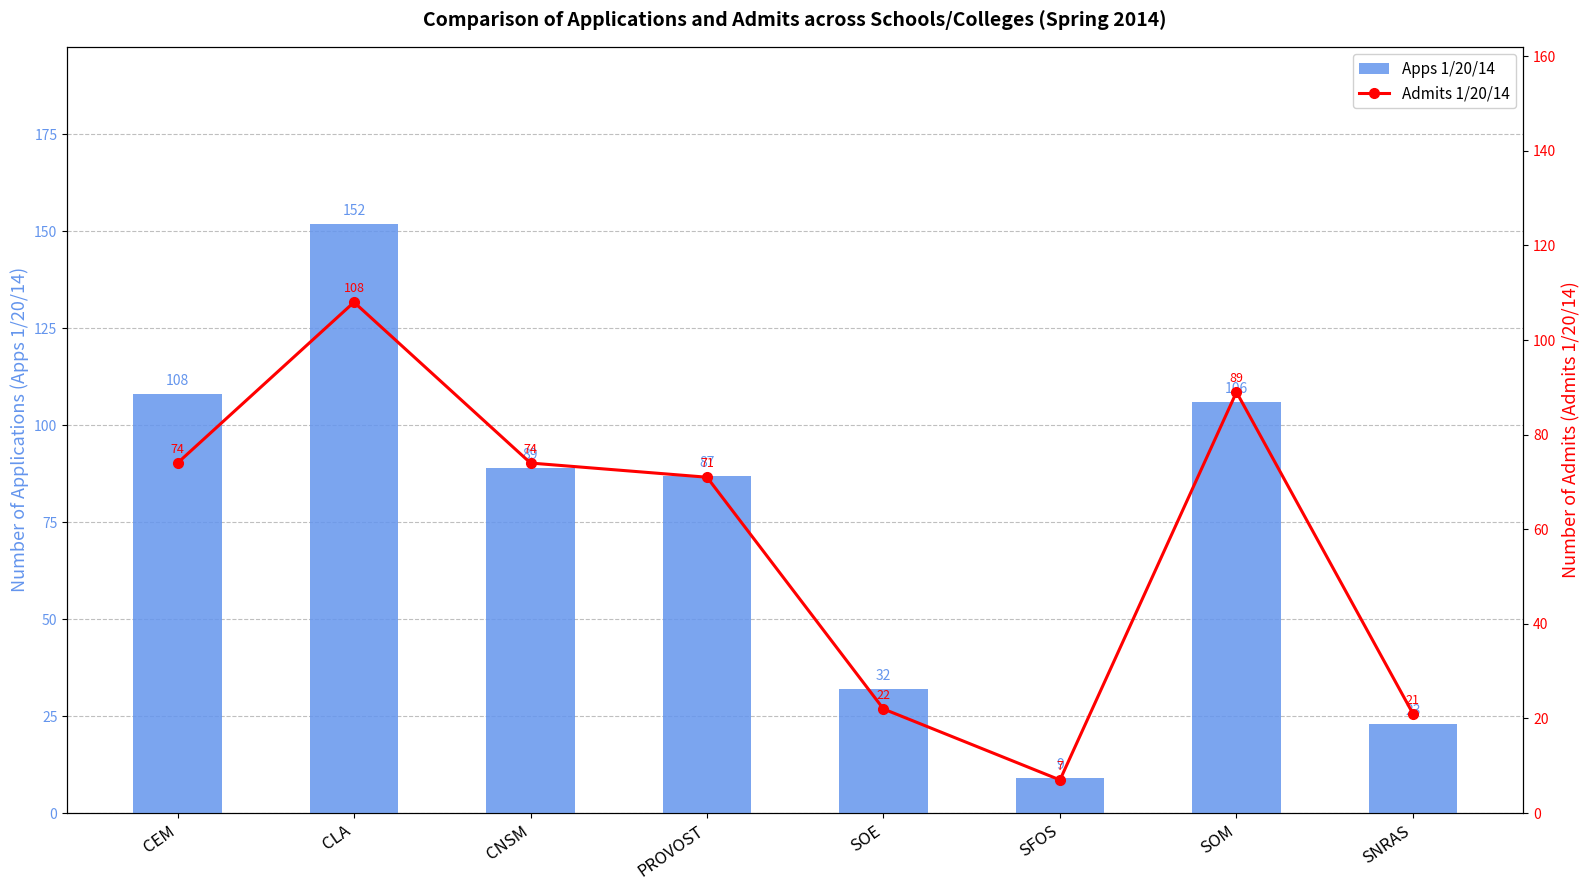

Reading right to left, extract all data points from this chart.

Apps 1/20/14: 23	106	9	32	87	89	152	108
Admits 1/20/14: 21	89	7	22	71	74	108	74